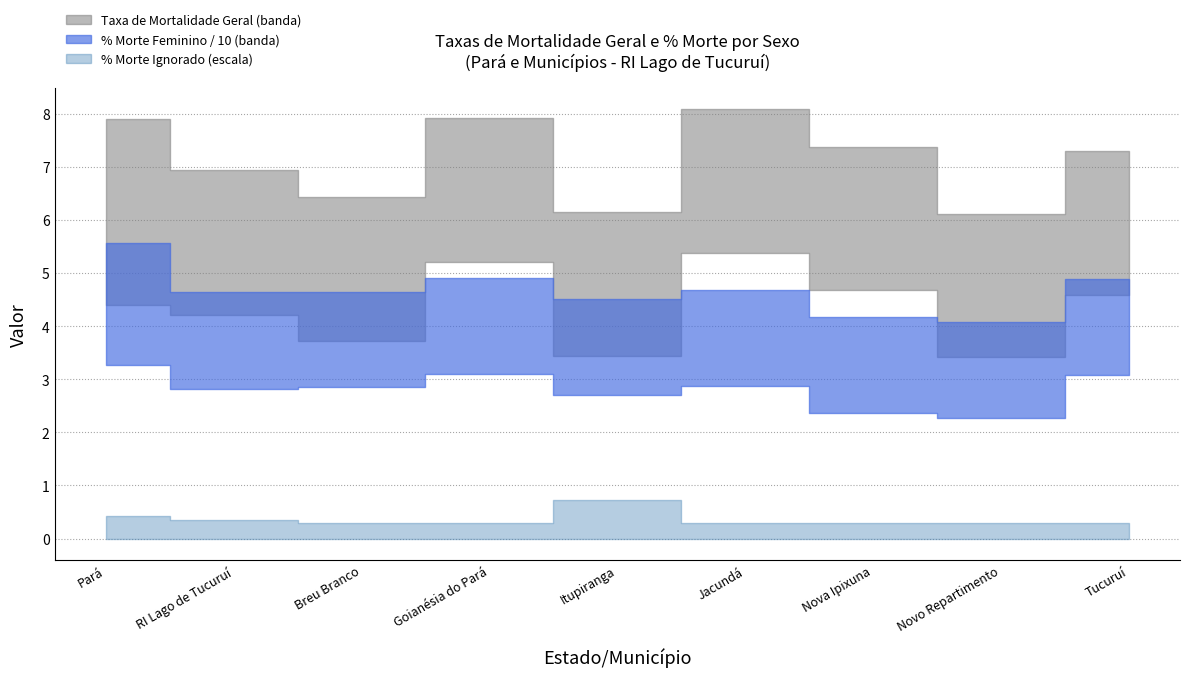

True or false: Taxa de Mortalidade Geral and % Morte Feminino intersect in this chart.

False